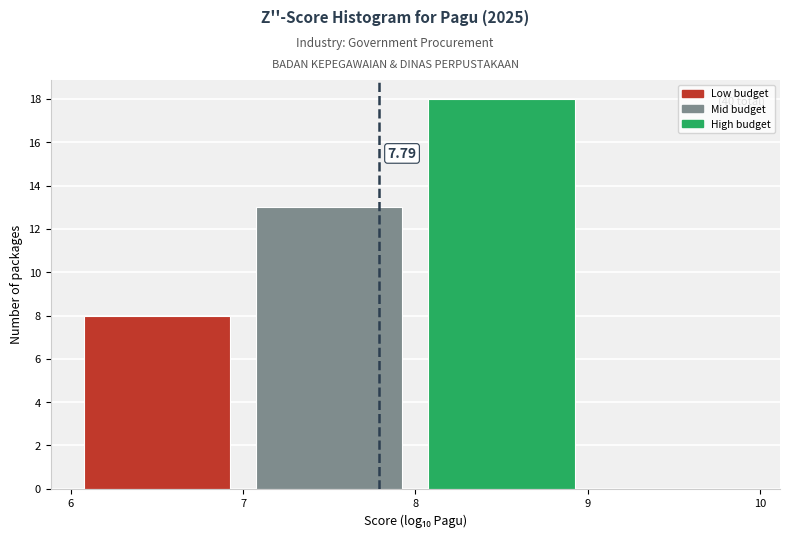

Over which range of the x-axis is the bar tallest?

8 to 9